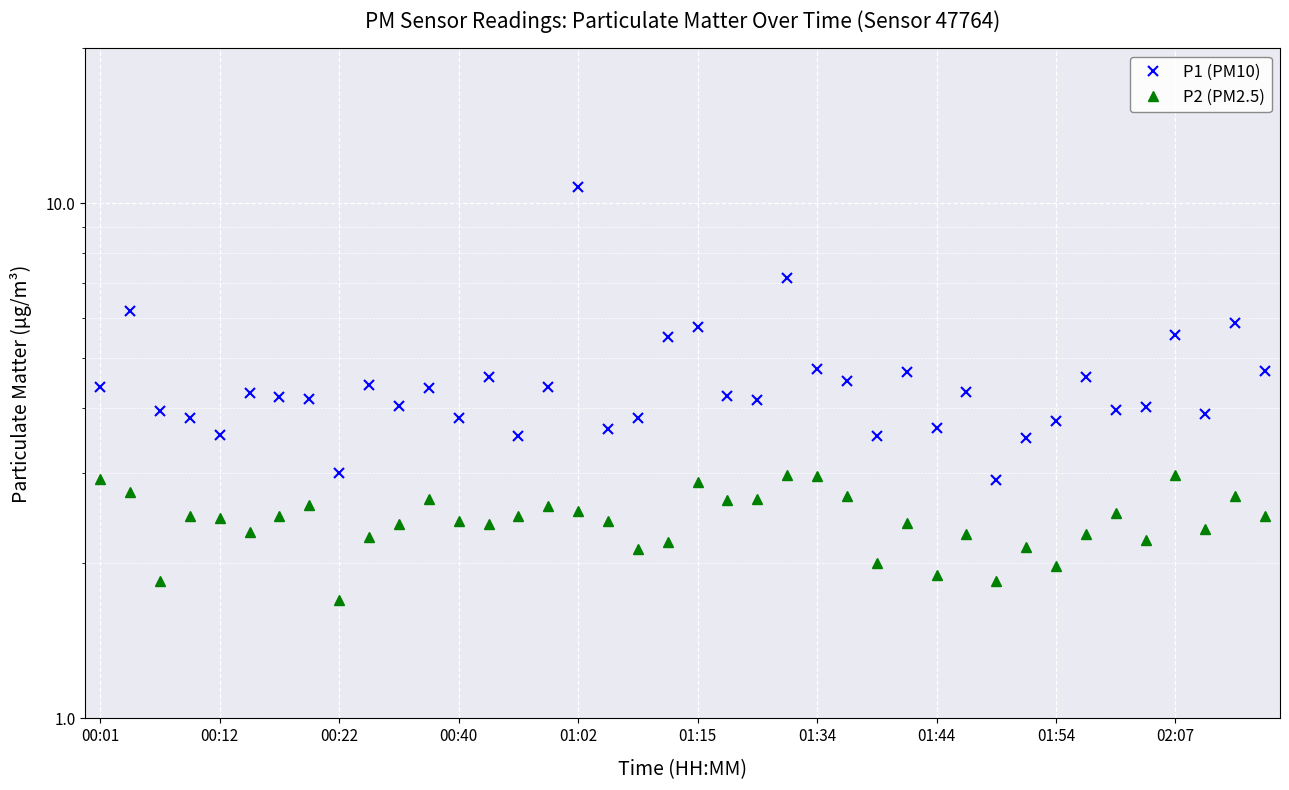

Rank the series by their average value, from highest to lowest.

P1 (PM10), P2 (PM2.5)